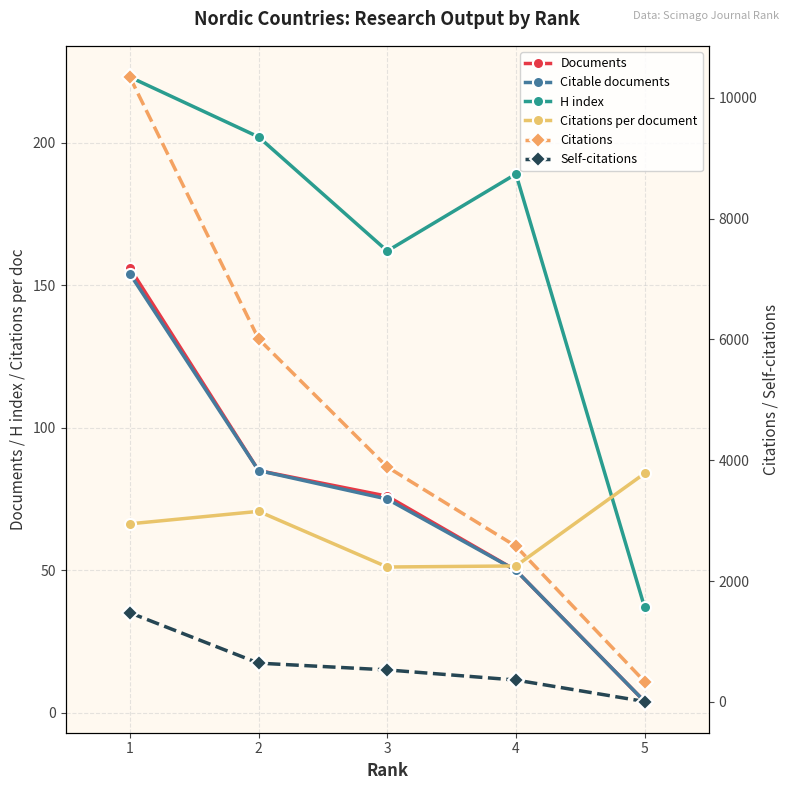

What is the total value across all series at 5?

472.0